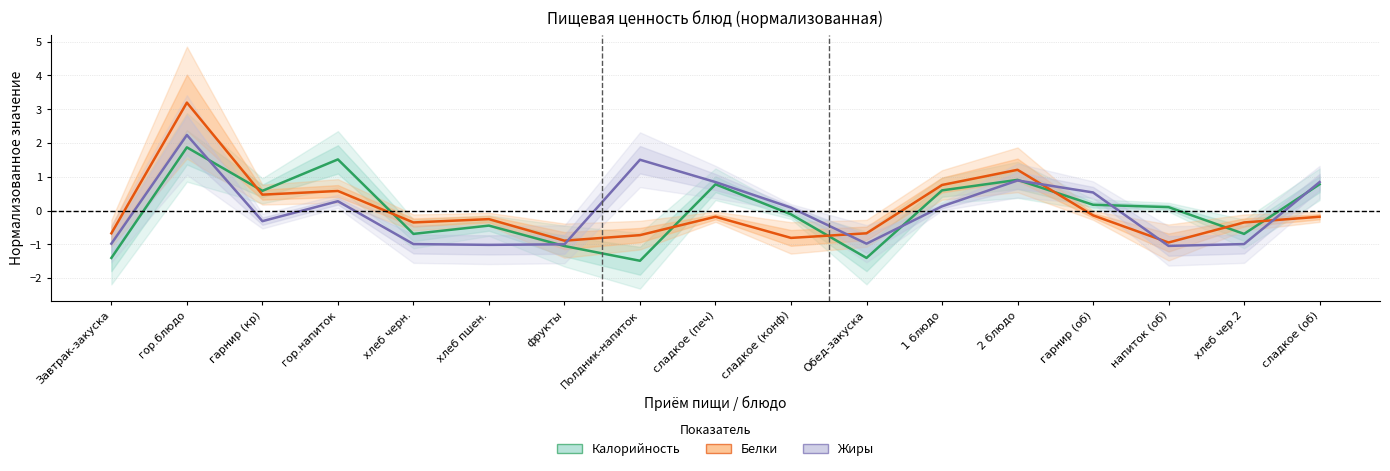

Is the value of Калорийность at гарнир (об) greater than the value of Жиры at хлеб чер.2?

Yes